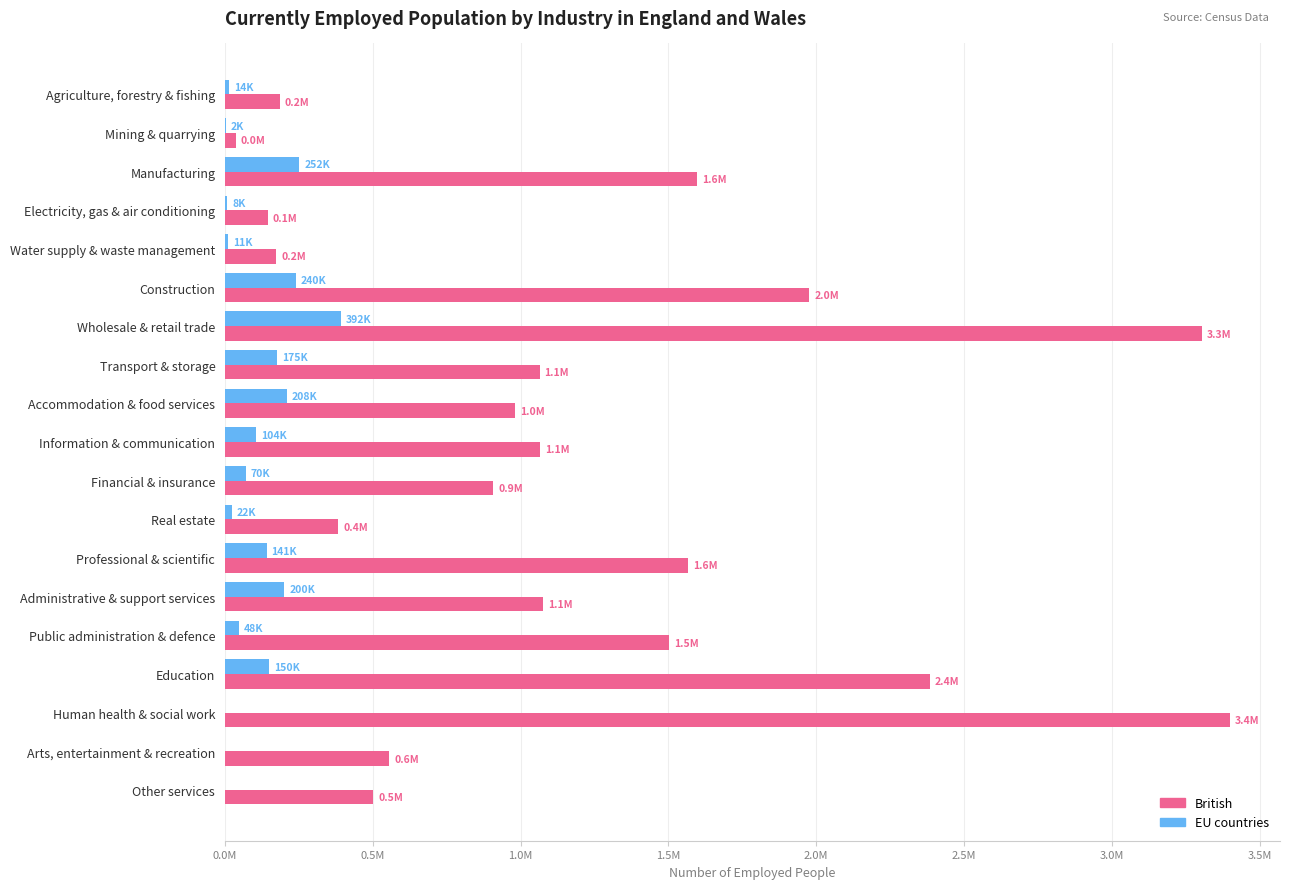

Reading left to right, what are all the values shown in this chart?

British: 185275	37215	1597080	144125	173335	1976455	3304985	1064335	981335	1065755	907660	384035	1566465	1076015	1503130	2384545	3399125	556560	501640
EU countries: 13865	2070	251740	8165	11280	240355	391765	175330	208440	103645	70485	22405	140550	199870	48170	149825	0	0	0